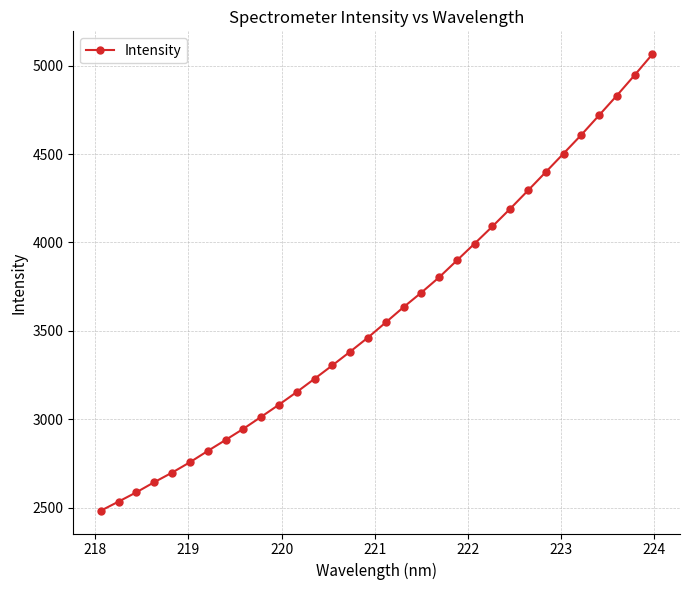

What is the greatest value displayed?

5065.7